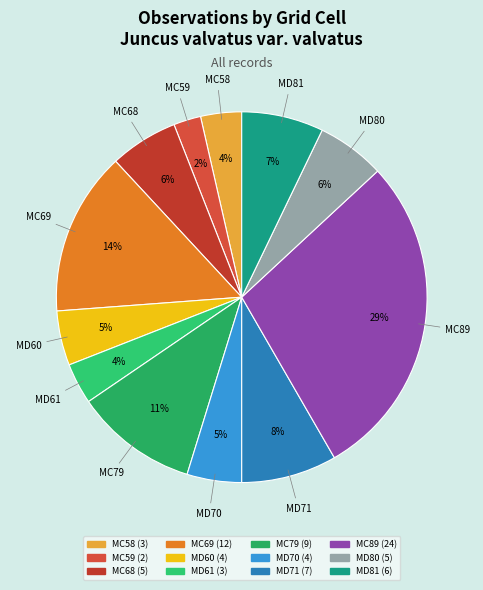

To the nearest percent, what is the combined percentage of MC69 and MD60?

19%